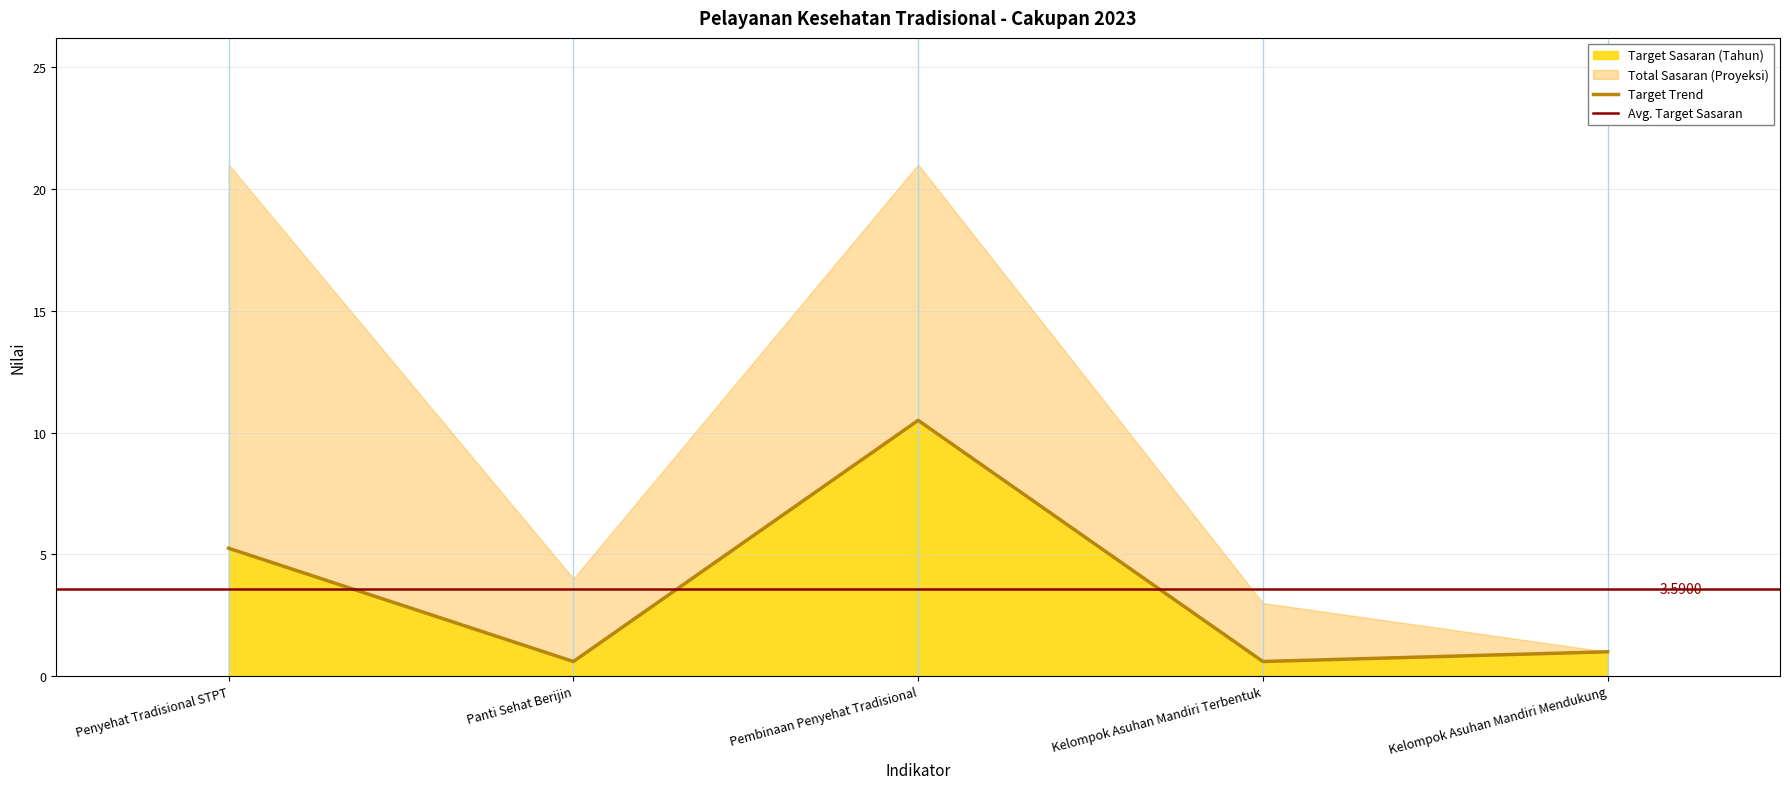

True or false: Target Th 2023 and Total Sasaran (Proyeksi) cross at least once.

False